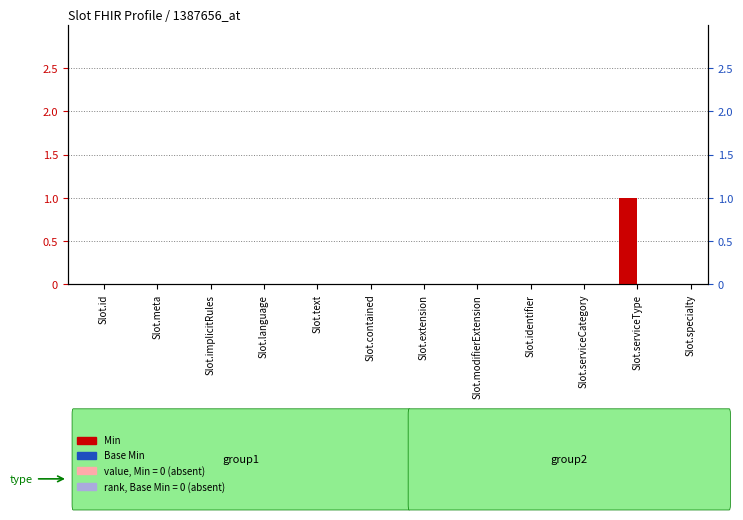

What is the label of the 7th bar from the left?

Slot.extension